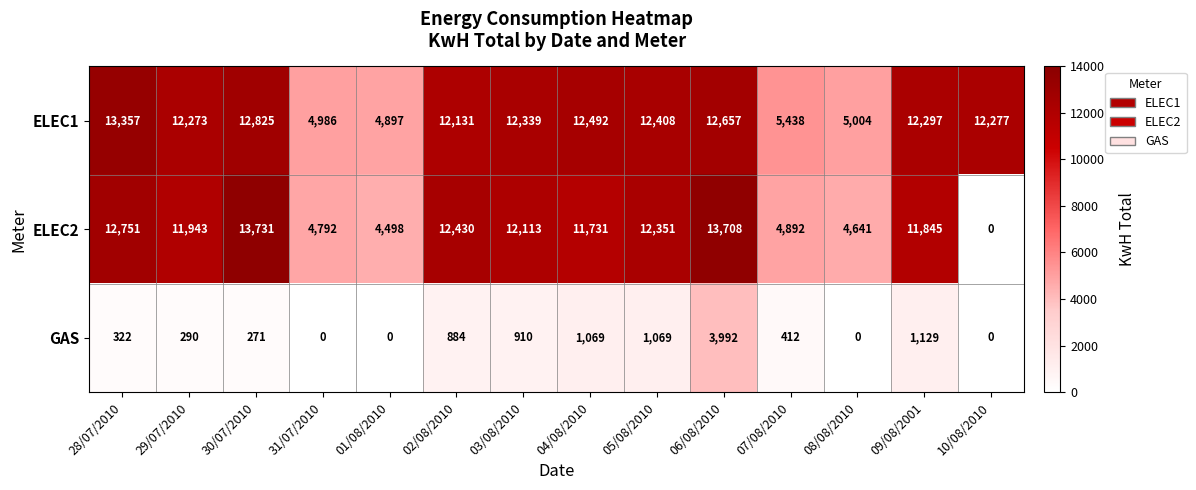

Is it true that GAS equals -1350 at 08/08/2010?

False